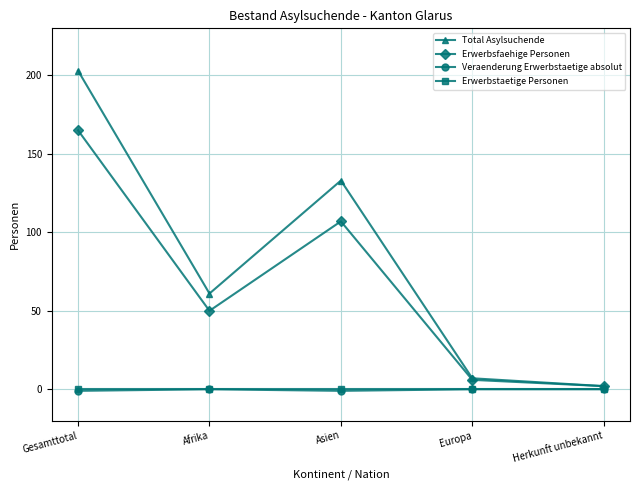

Between Gesamttotal and Herkunft unbekannt, which series saw the biggest shift?

Total Asylsuchende